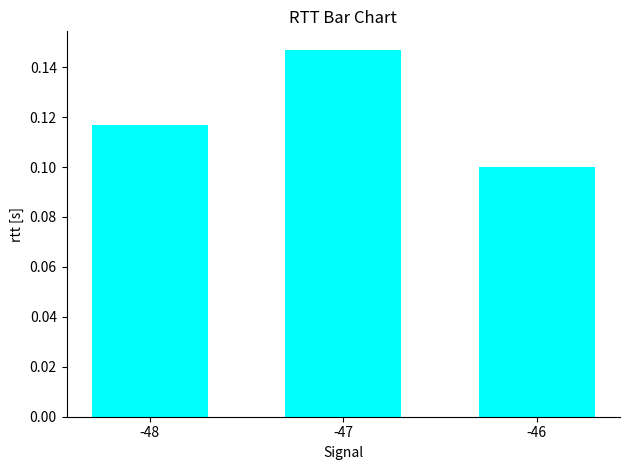

True or false: the data shows 0.1 at -48.

True